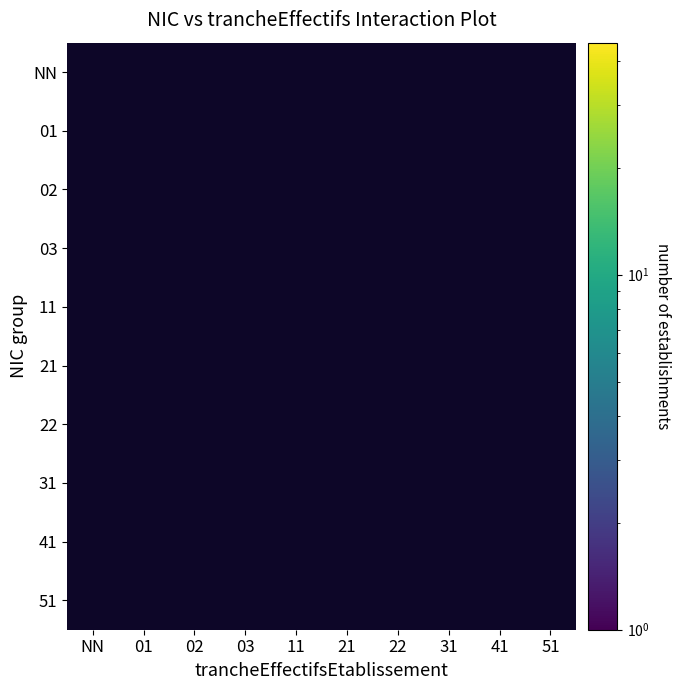

True or false: NN has a value of 0 at 02.

True